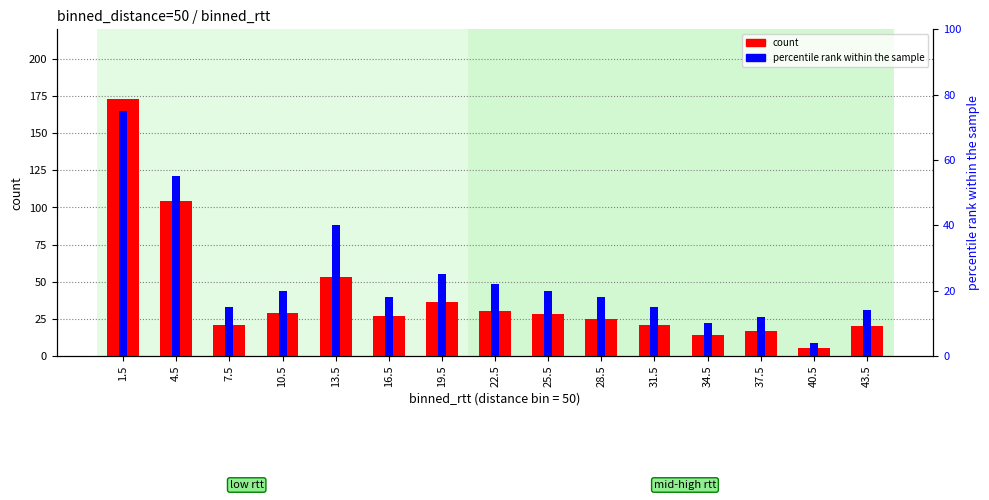

How many distinct data groups are displayed?

2